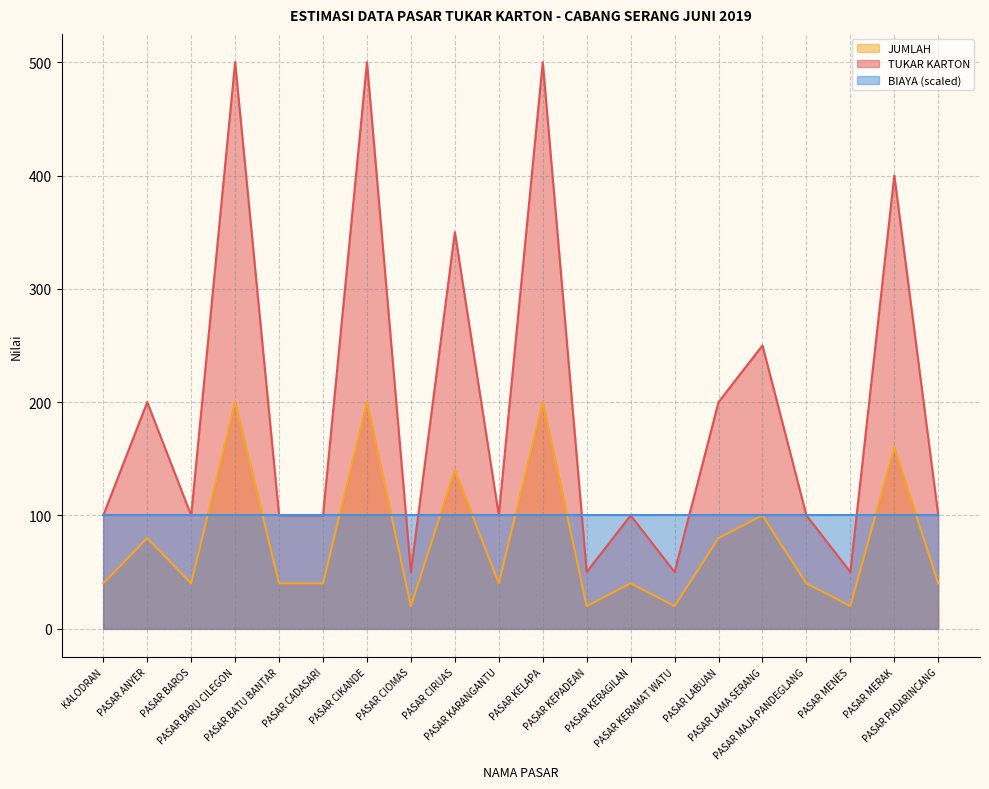

What is the minimum value for BIAYA (scaled)?

100